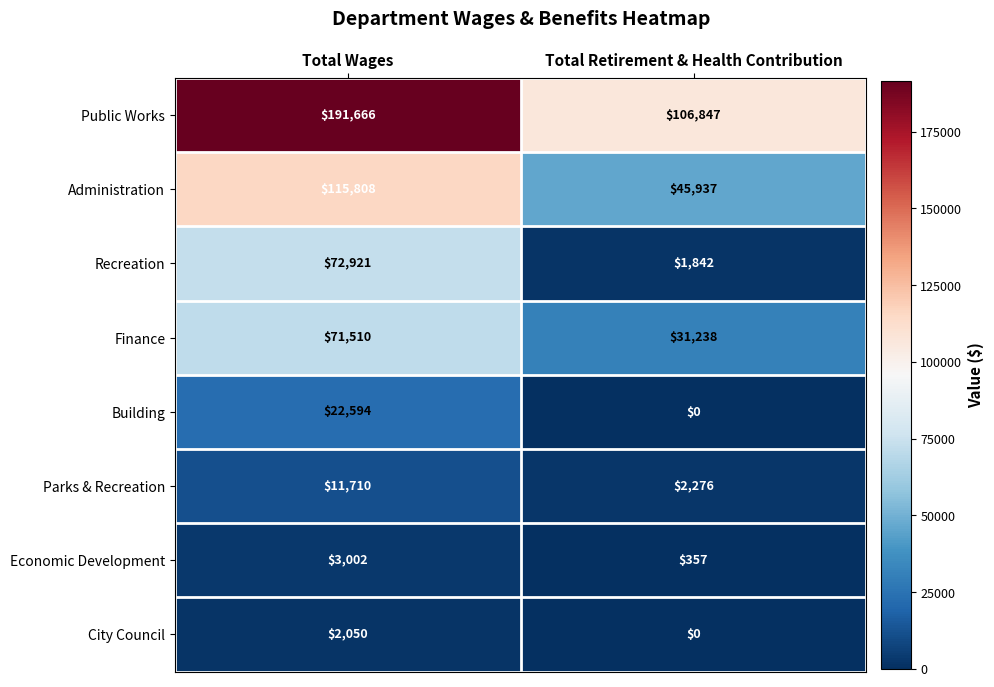

The value of Building at Total Retirement & Health Contribution is 0. True or false?

True